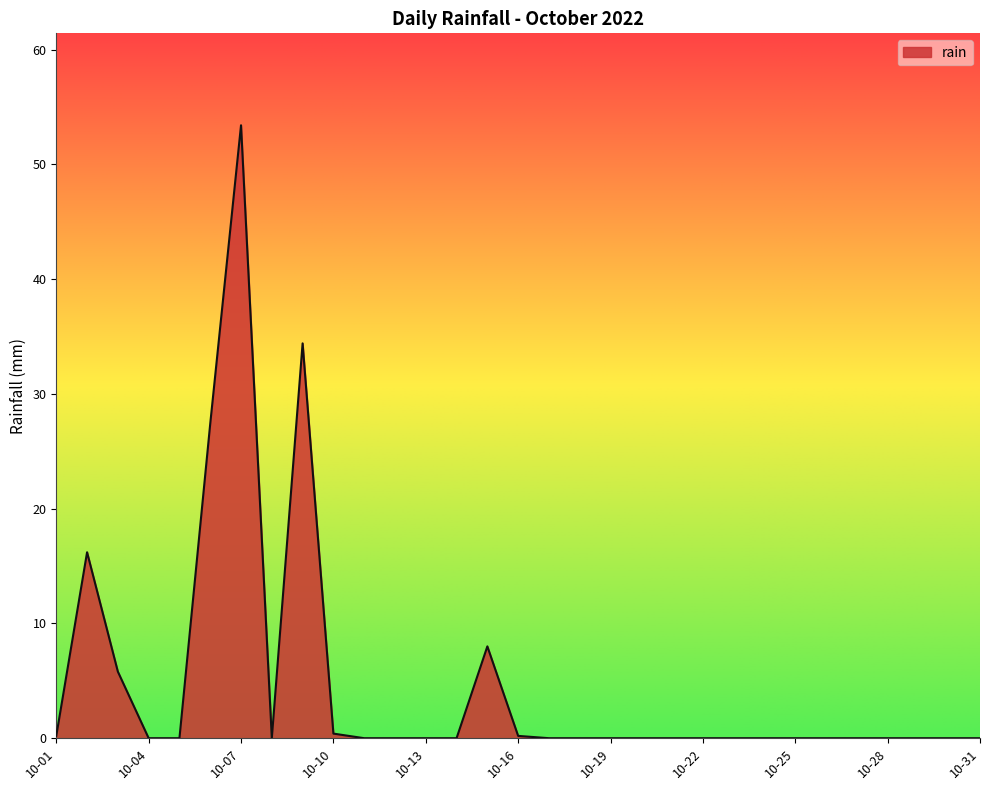

What is the greatest value displayed?

53.4